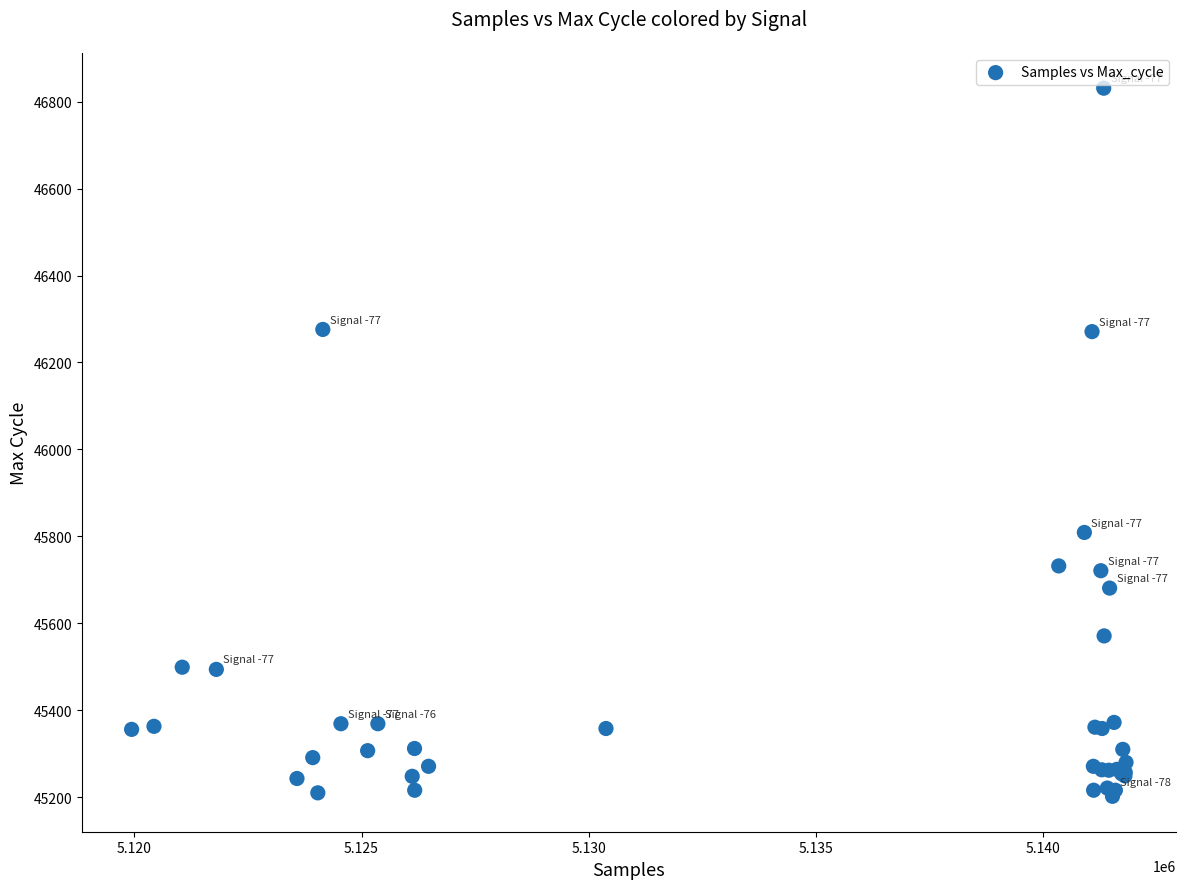

What Y value in the scatter plot is closest to 46016?

45809